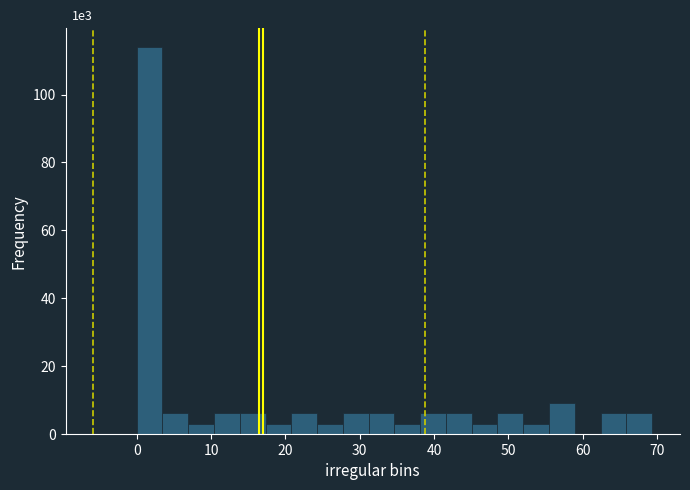

Read against the x-axis, roughly where is the centre of the tallest bar?

2